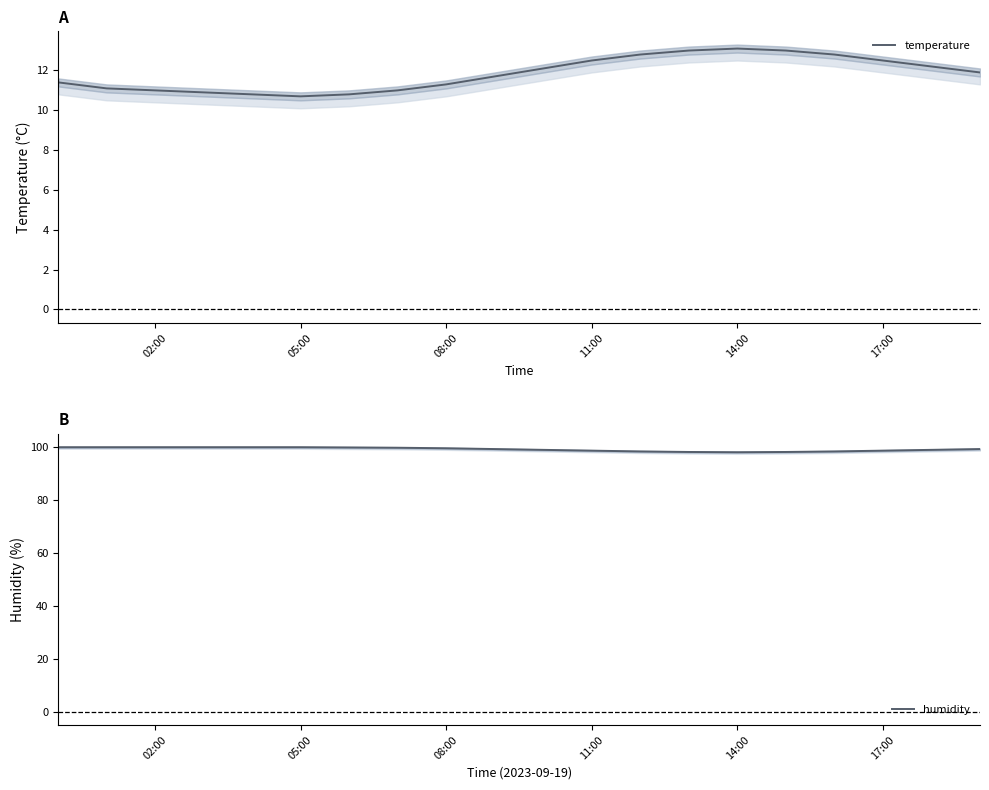

How many distinct data groups are displayed?

2